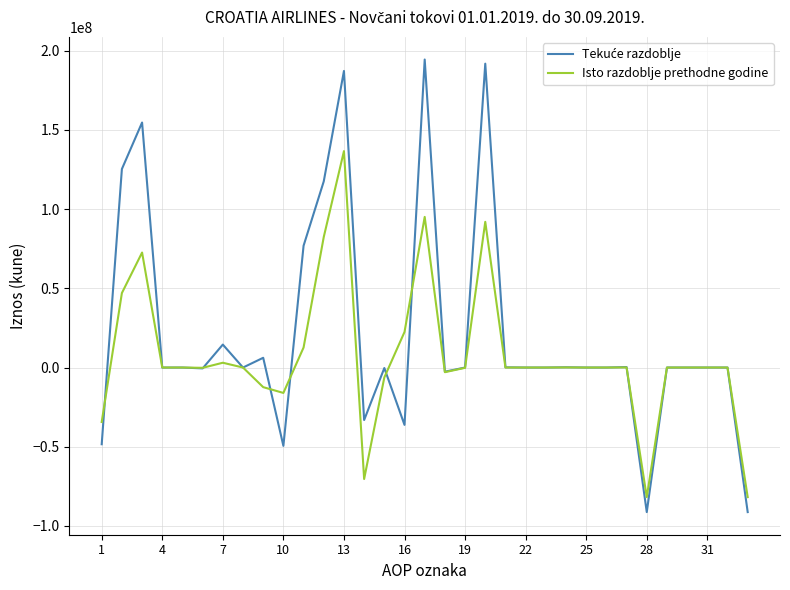

True or false: Isto razdoblje prethodne godine has more than 1 points higher than both neighbors.

True